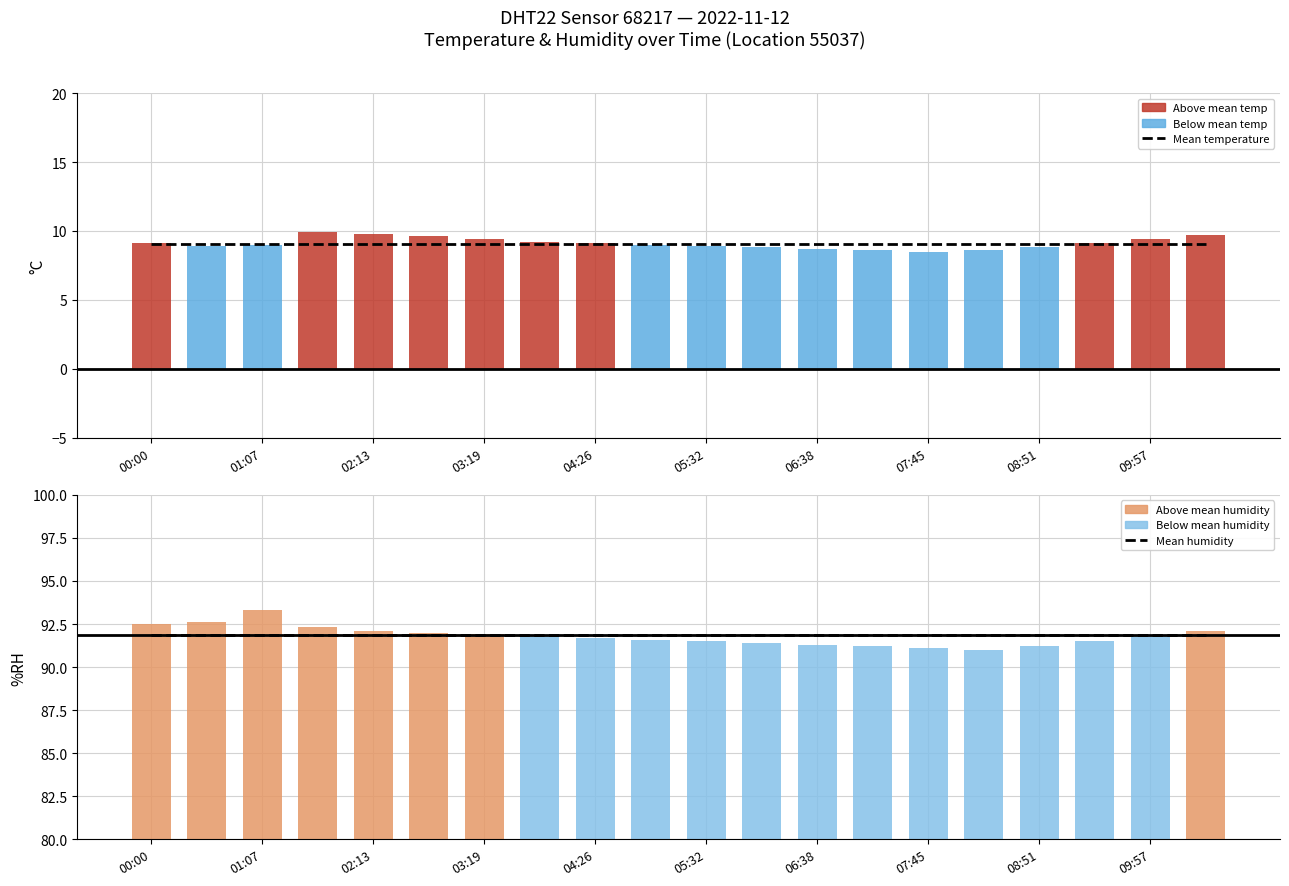

Which series has the largest total across all categories?

Mean humidity